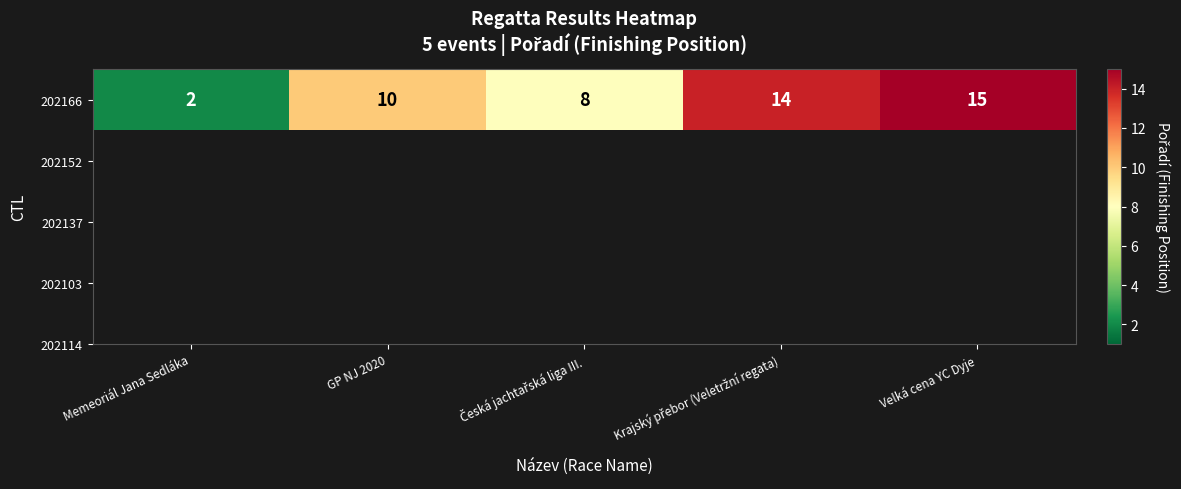

What is the minimum value shown in the chart?

2